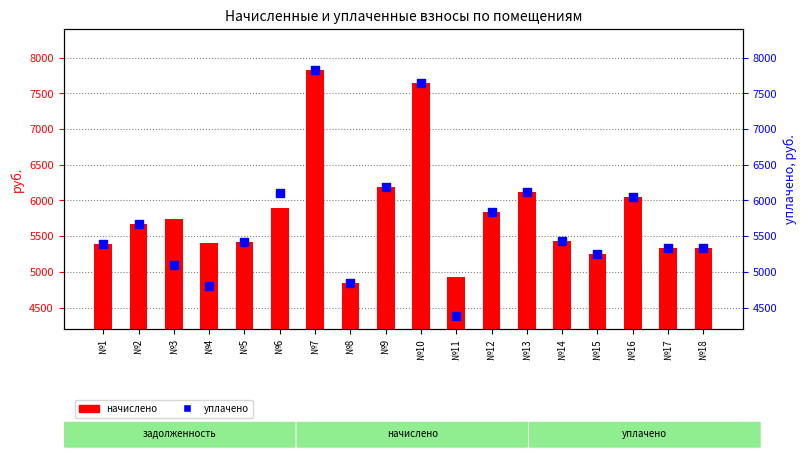

Which series reaches the minimum Y coordinate?

уплачено